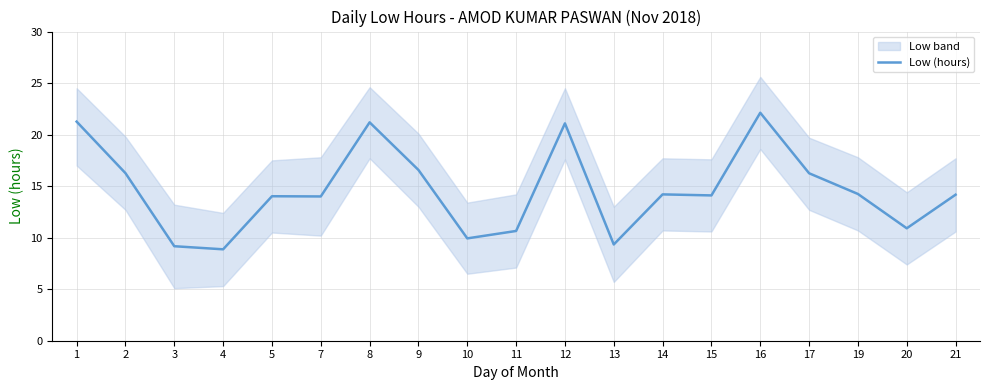

What is the value of the 18th point from the left?

10.9